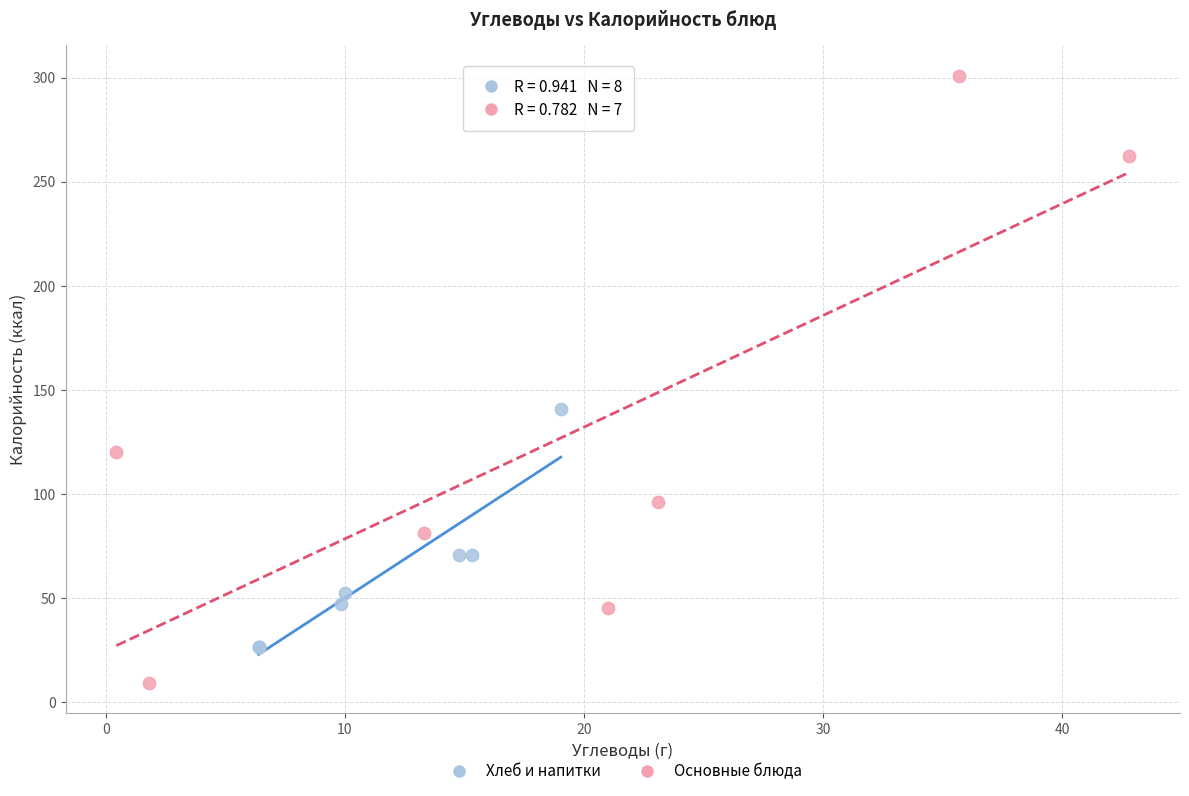

Which series reaches the maximum Y coordinate?

Основные блюда